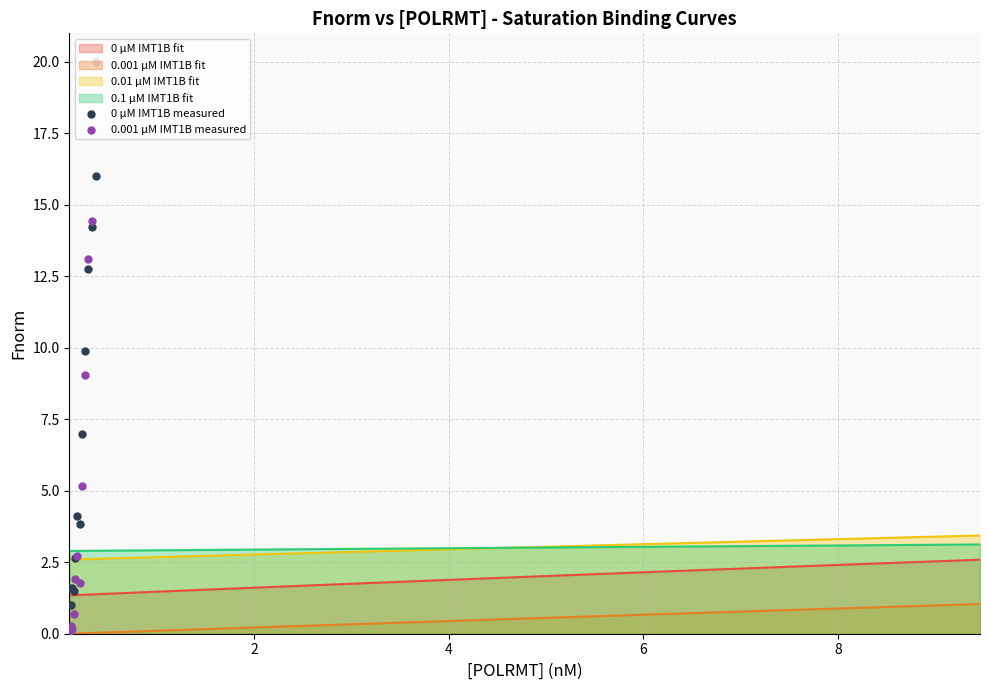

True or false: 0 µM IMT1B fit and 0.001 µM IMT1B fit cross at least once.

False